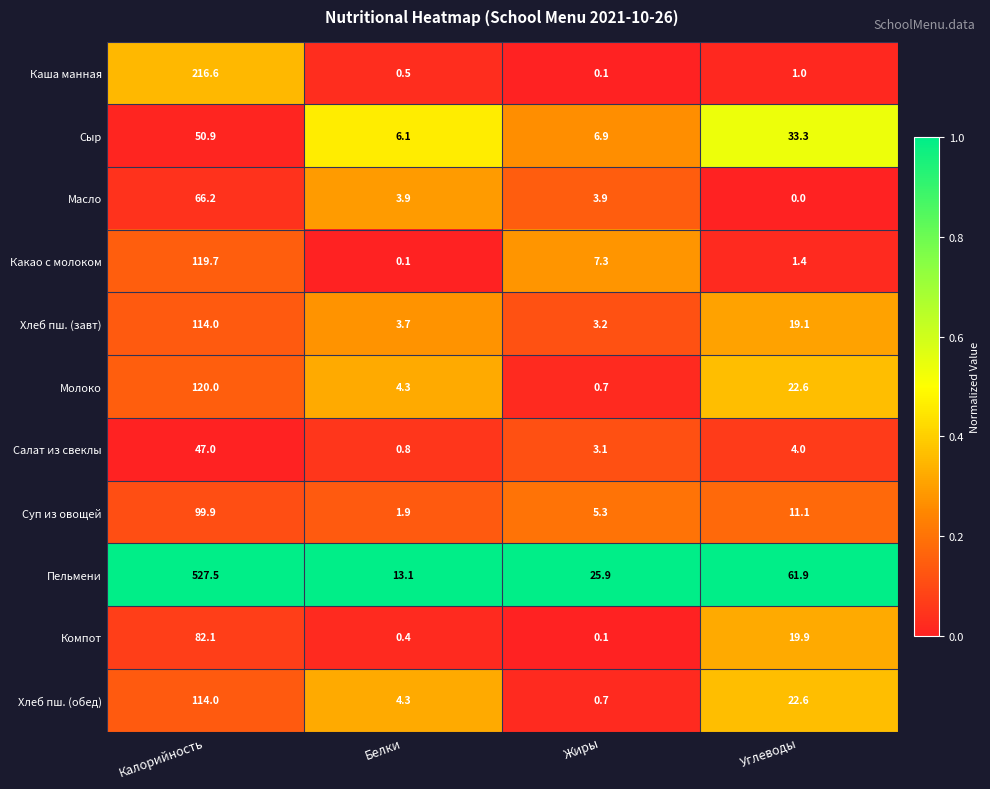

At how many categories does at least one series exceed 0?

4